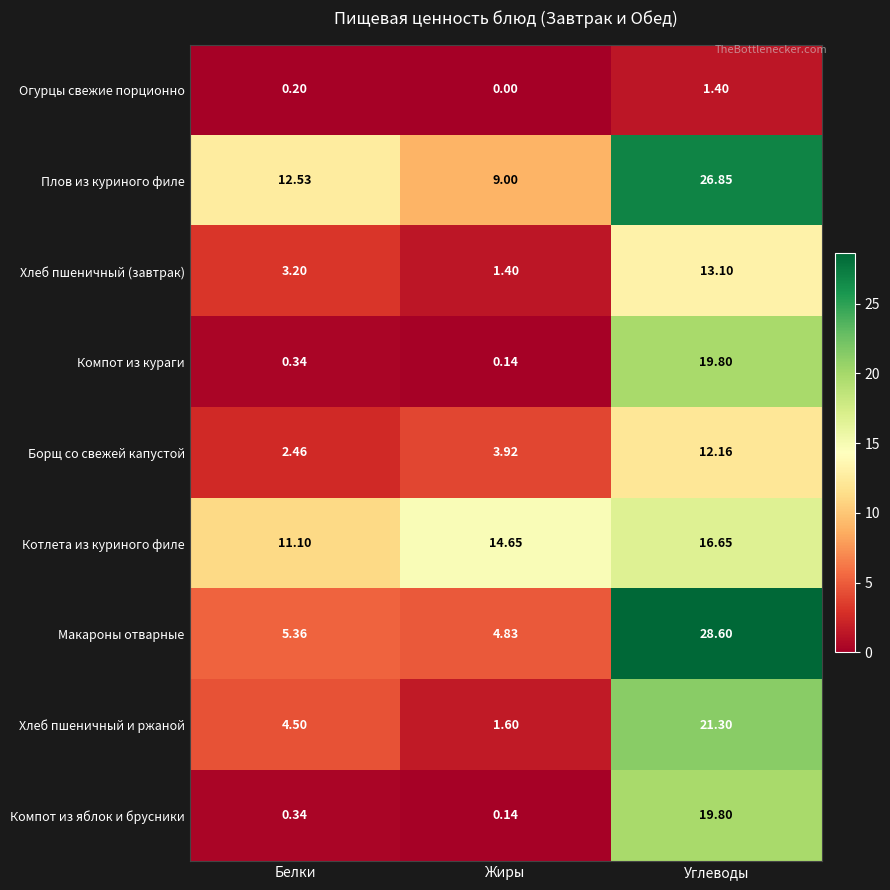

Which series has the largest range (max minus min)?

Макароны отварные